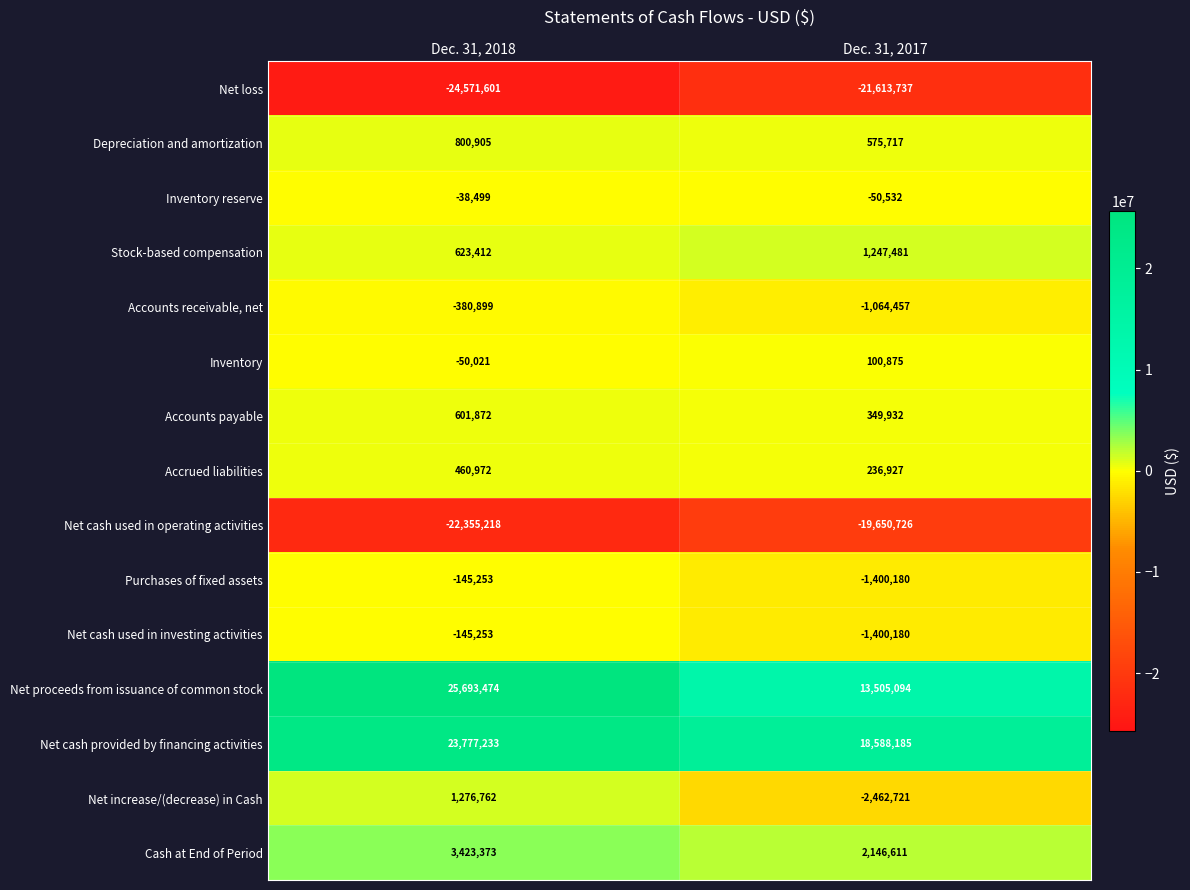

Which series has the widest spread of values?

Net proceeds from issuance of common stock